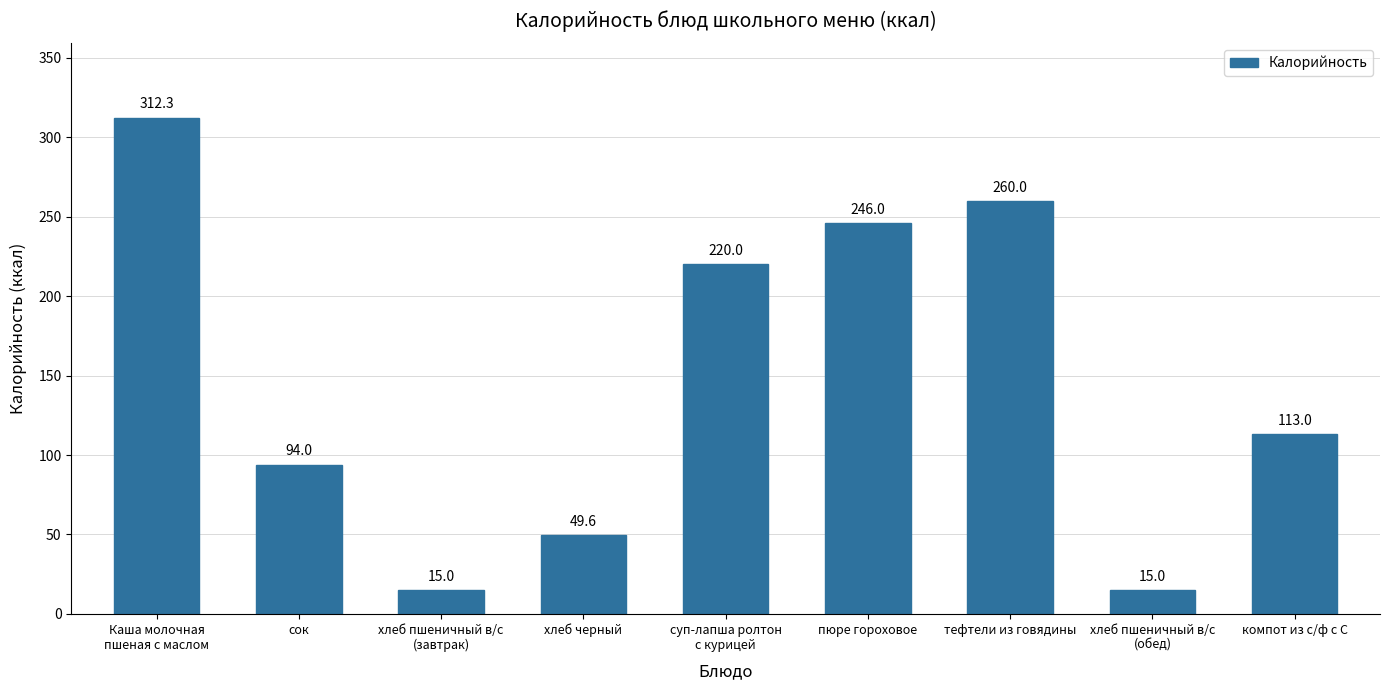

What is the label of the 9th bar from the right?

Каша молочная
пшеная с маслом